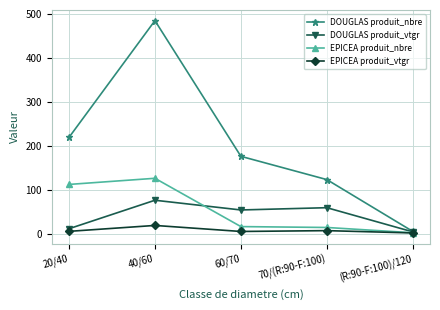

What is the maximum value shown in the chart?

485.0